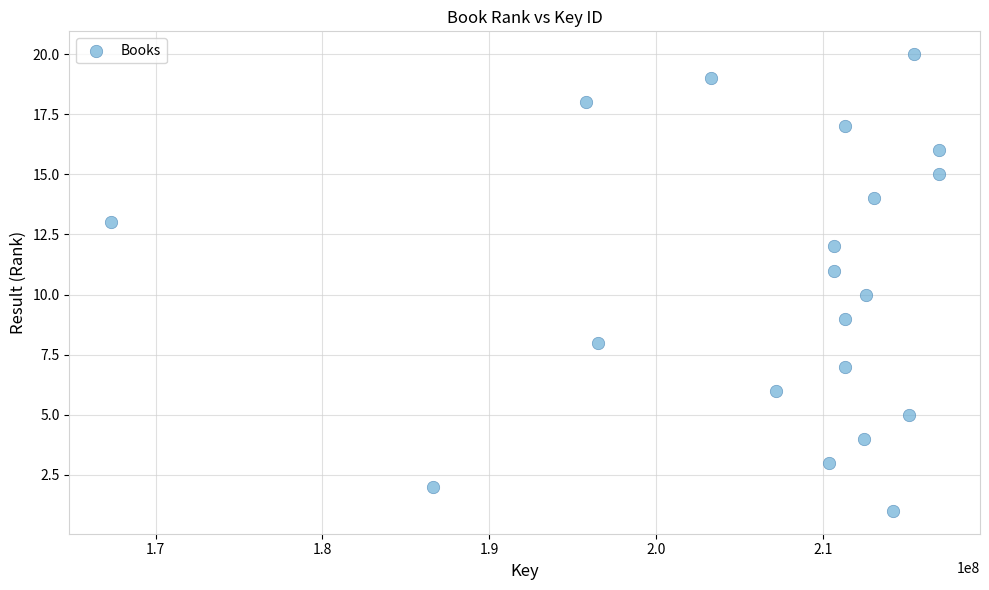

What is the range of X values (max minus min)?

49630995